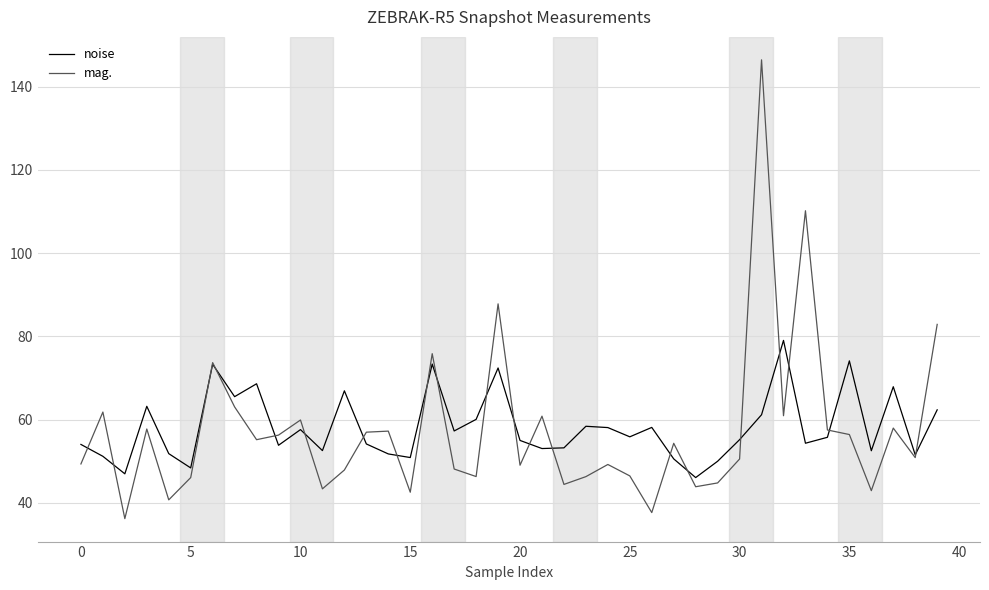

At how many categories does at least one series exceed 112?

1